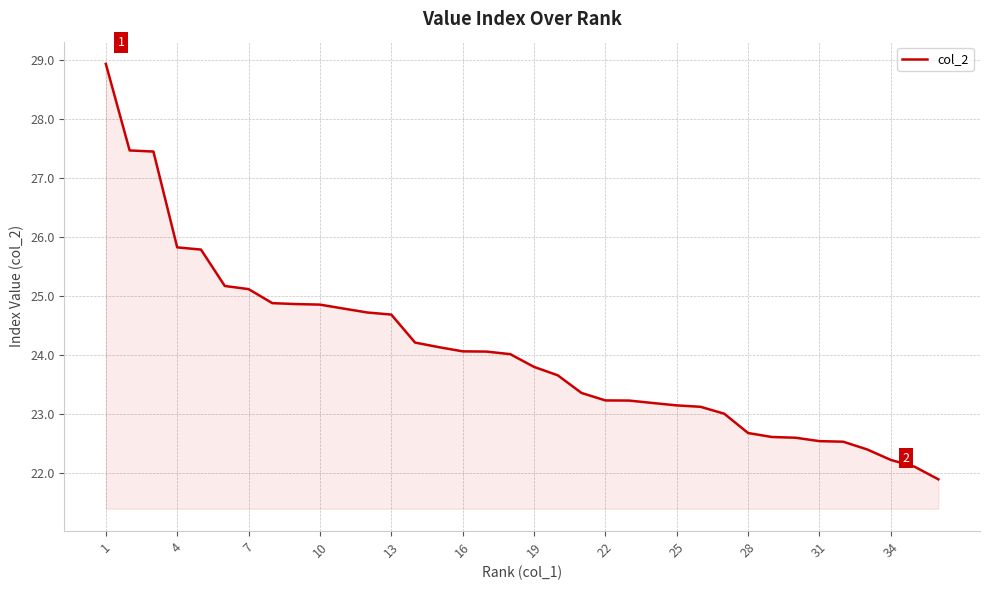

What is the smallest value displayed?

21.9